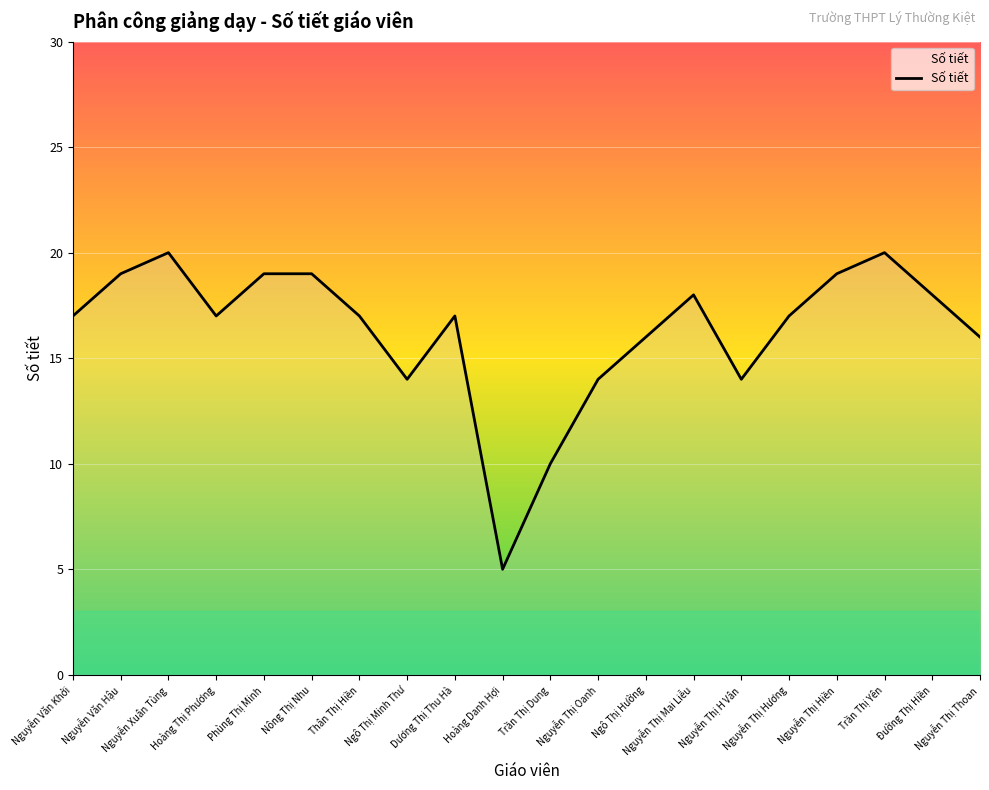

What is the minimum value shown in the chart?

5